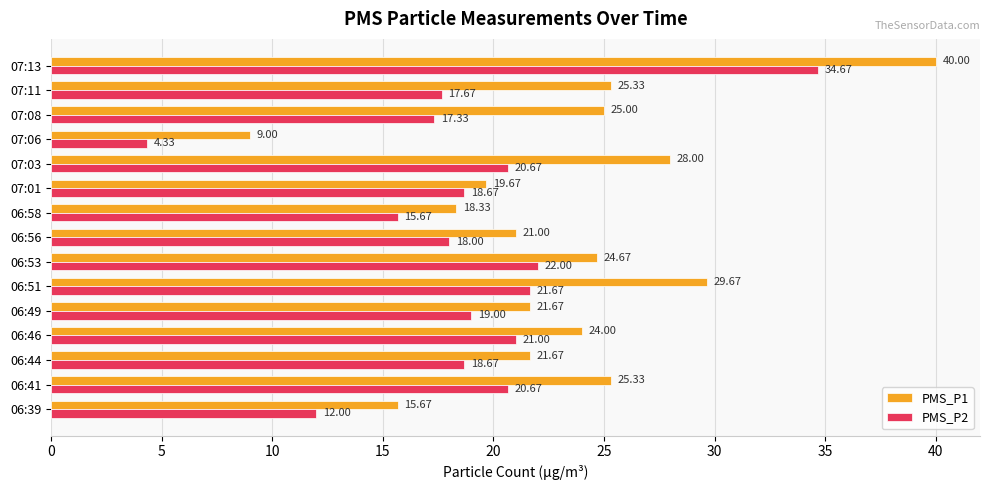

What is the sum of all PMS_P1 values?

349.0